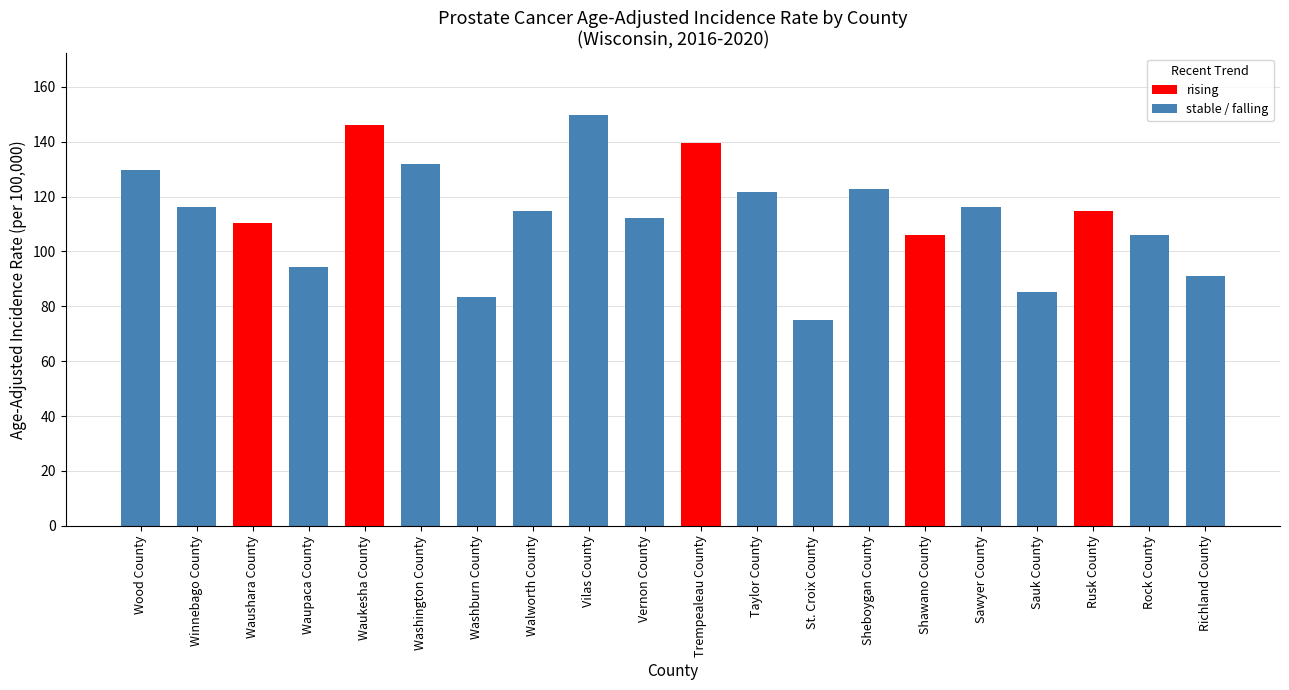

What is the minimum value shown in the chart?

75.0